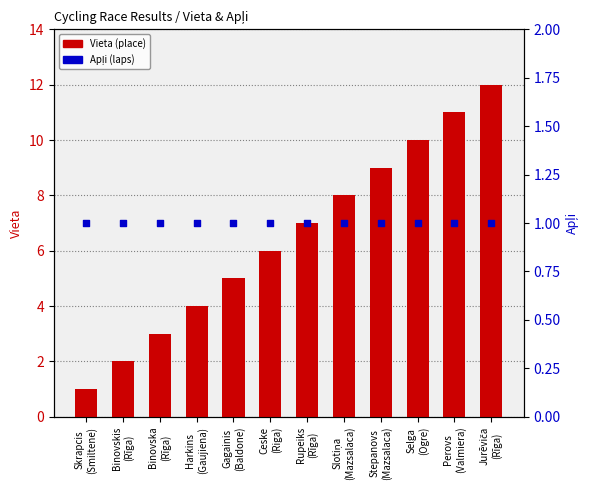

Which series reaches the minimum Y coordinate?

Vieta (place)